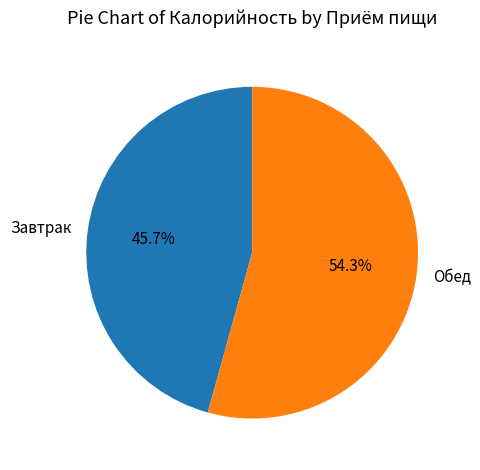

Is it true that Завтрак is 46% of the pie?

True